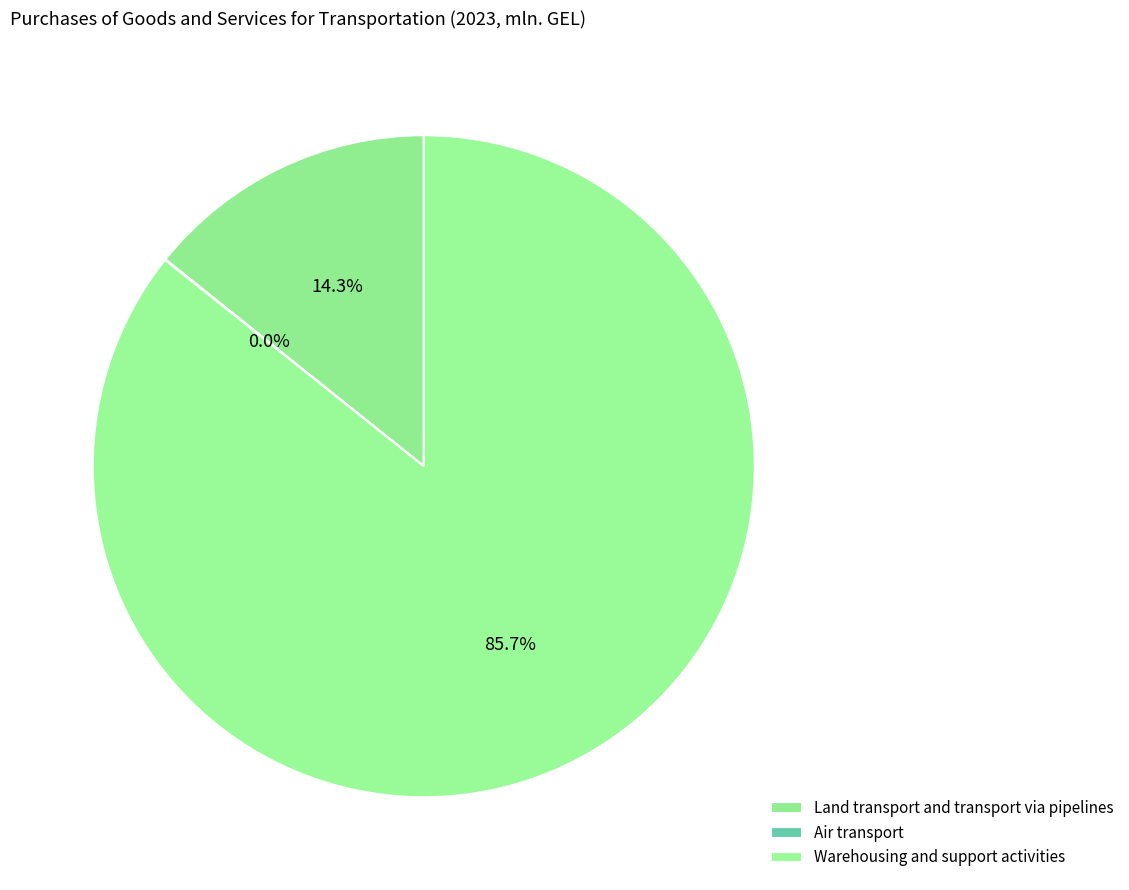

True or false: Land transport and transport via pipelines accounts for 14% of the total.

True